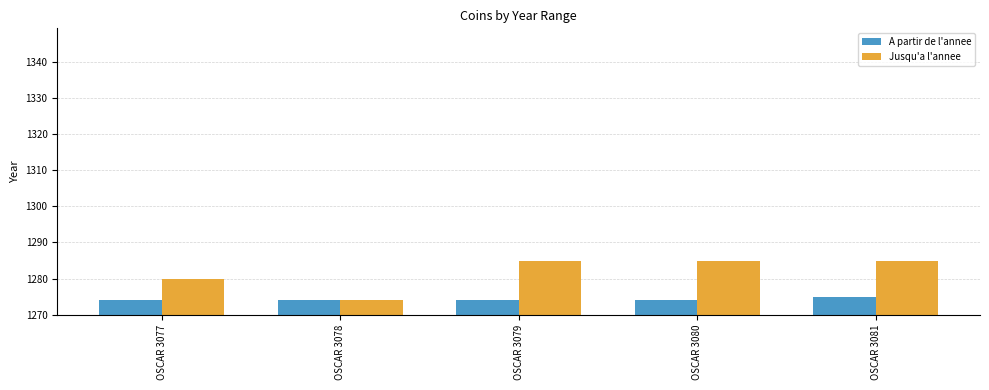

What is the minimum value shown in the chart?

1274